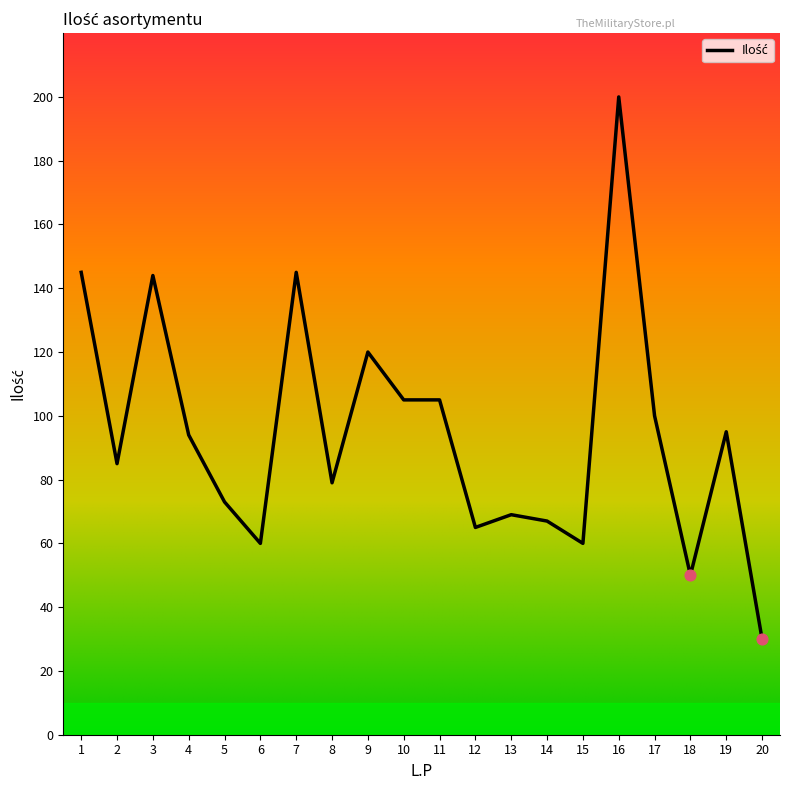

Between 13 and 16, which is larger?

16